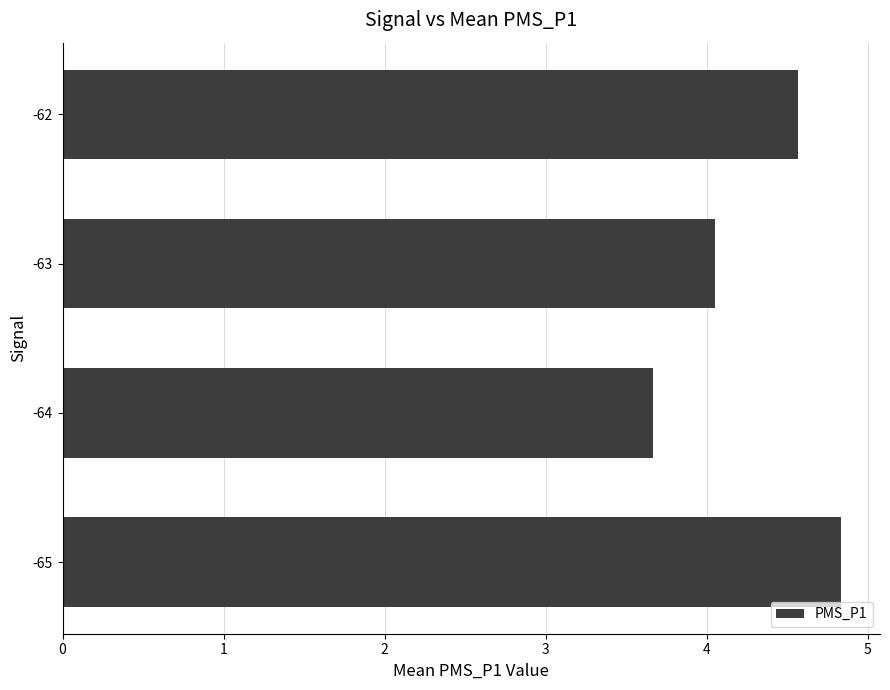

List the labels in order of value, smallest first.

-64, -63, -62, -65